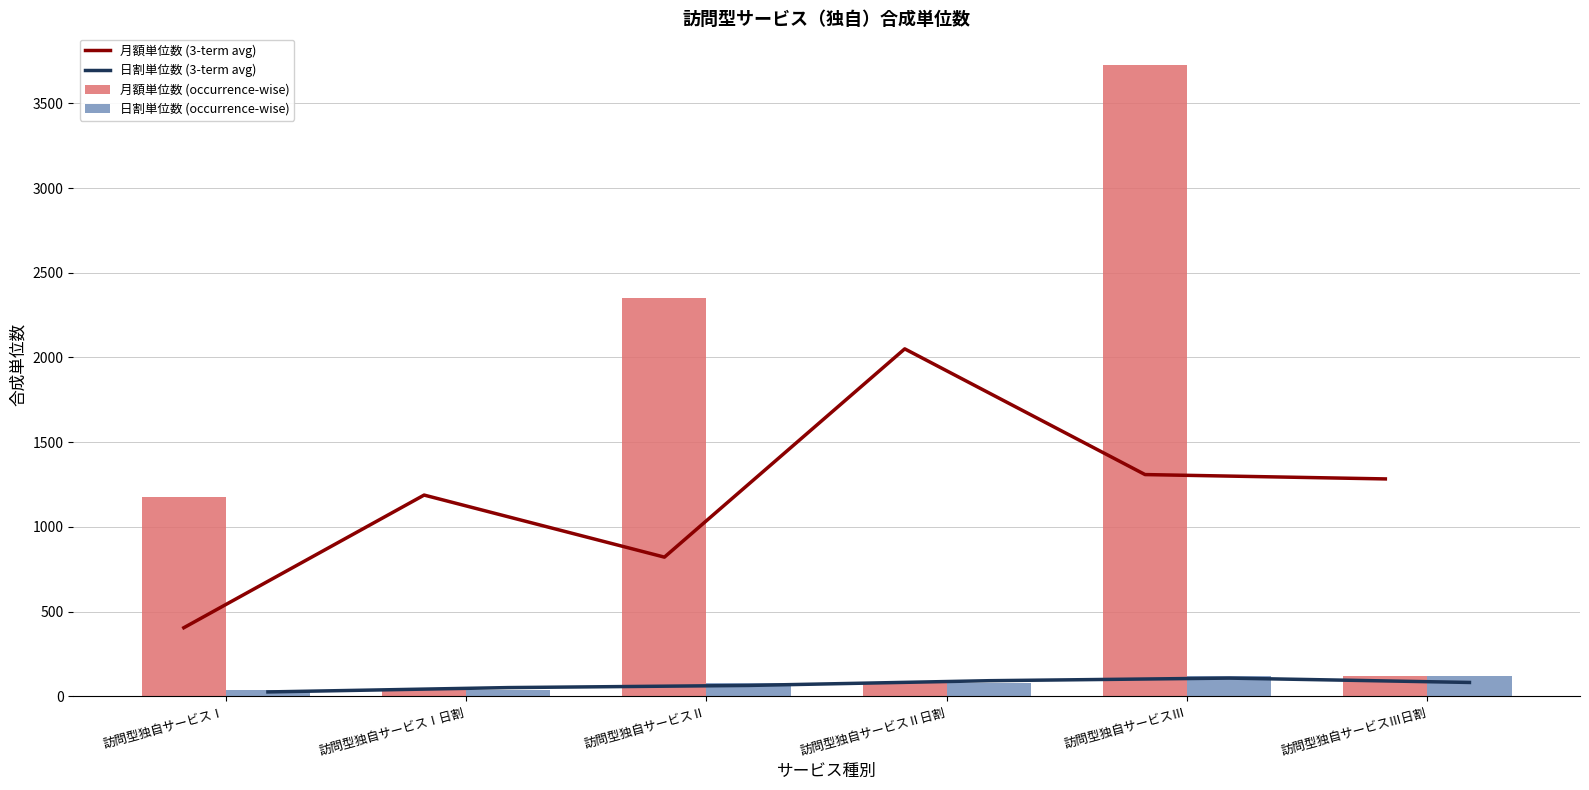

Reading left to right, list all the values displayed in this chart.

月額単位数 (3-term avg): 405.0	1188.0	821.7	2051.0	1309.0	1283.3
日割単位数 (3-term avg): 26.0	51.7	64.3	92.3	107.7	82.0
月額単位数 (occurrence-wise): 1176.0	39.0	2349.0	77.0	3727.0	123.0
日割単位数 (occurrence-wise): 39.0	39.0	77.0	77.0	123.0	123.0